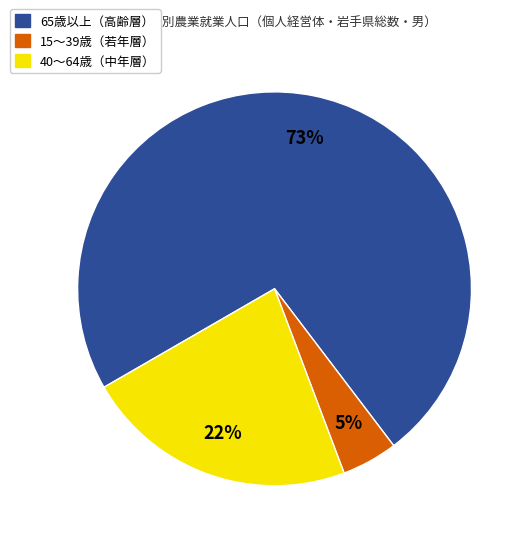

To the nearest percent, what is the average slice percentage?

33%